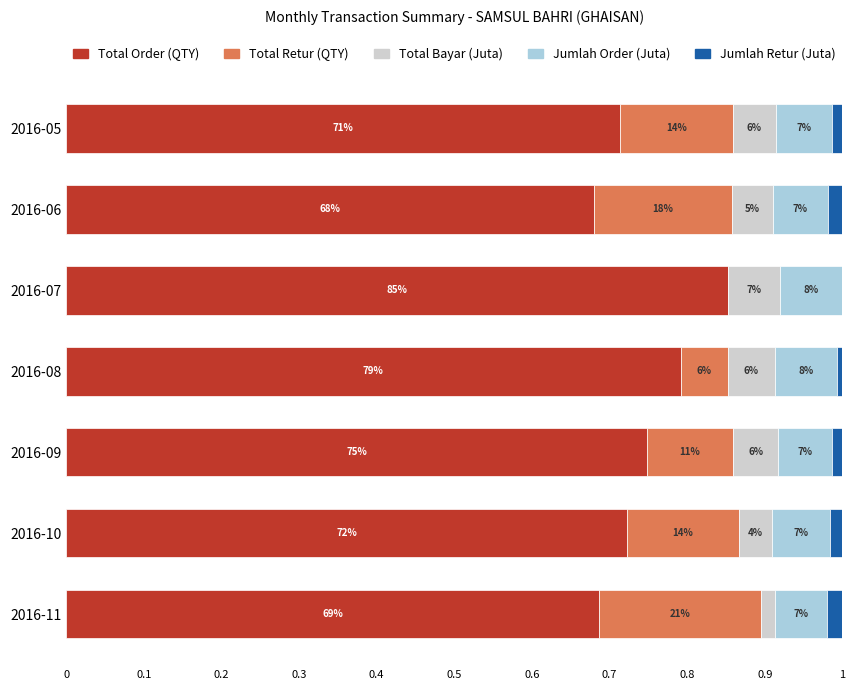

Reading left to right, extract all data points from this chart.

Total Order (QTY): 0.7	0.7	0.9	0.8	0.7	0.7	0.7
Total Retur (QTY): 0.1	0.2	0.0	0.1	0.1	0.1	0.2
Total Bayar (Juta): 0.1	0.1	0.1	0.1	0.1	0.0	0.0
Jumlah Order (Juta): 0.1	0.1	0.1	0.1	0.1	0.1	0.1
Jumlah Retur (Juta): 0.0	0.0	0.0	0.0	0.0	0.0	0.0